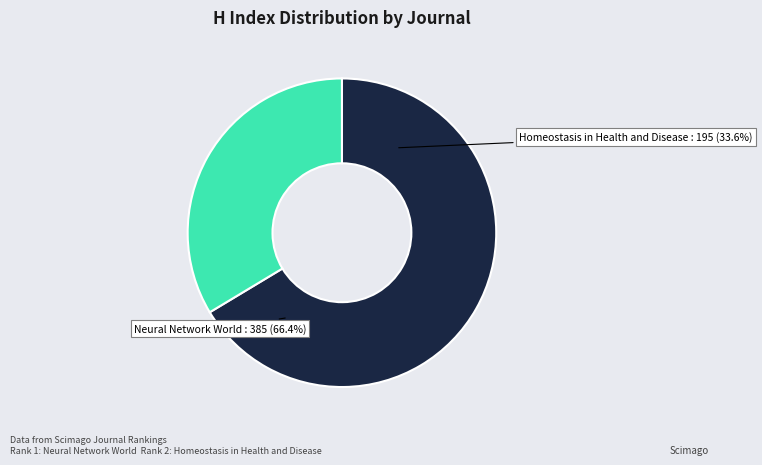

To the nearest percent, what percentage of the pie is Neural Network World?

66%